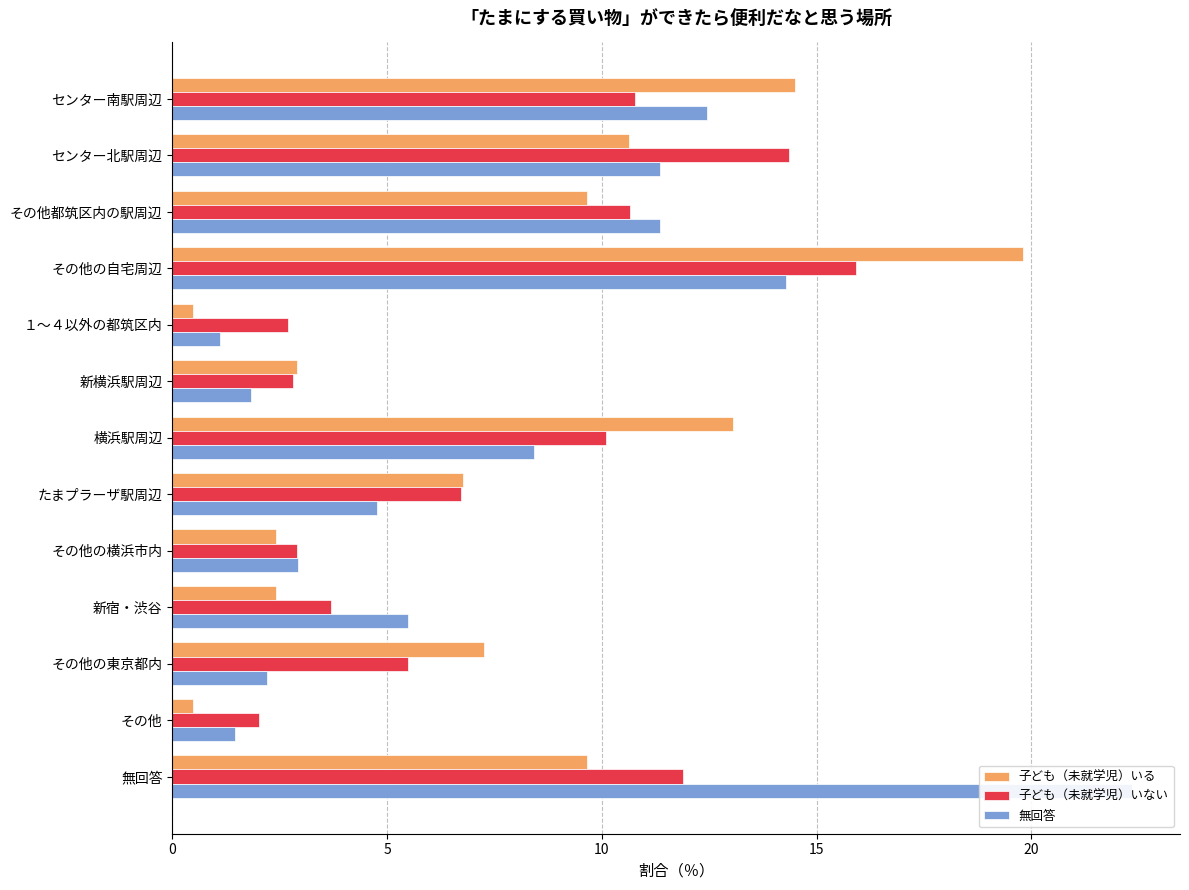

Read the 子ども（未就学児）いない value at 新宿・渋谷.

3.7